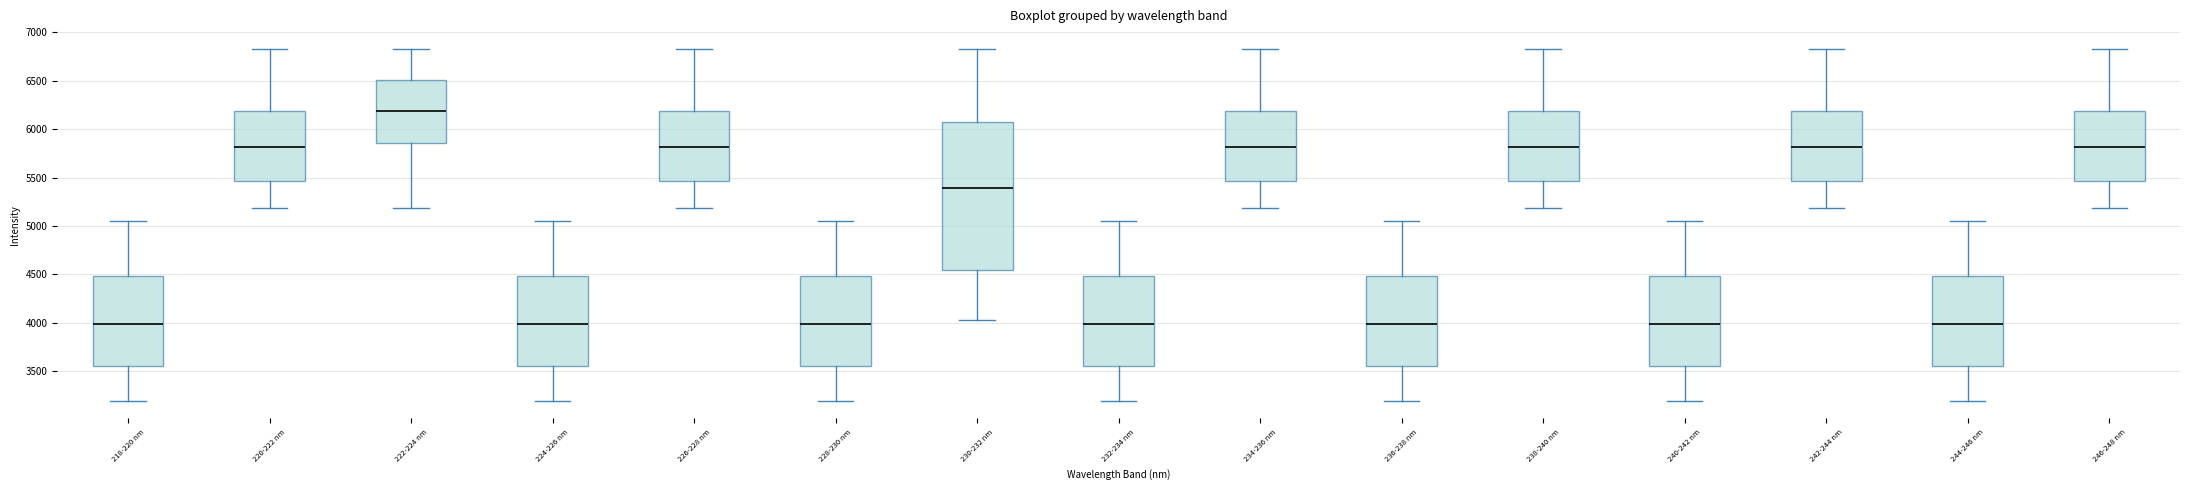

Reading left to right, transcribe this box plot: for each box, give where its median line is, the range the box spans, and where its two whiskers end, as read against the y-axis. The values are not printed on the chart, so give them approximately, as read against the axis.

218-220 nm: median 4000, box 3550 to 4500, whiskers 3200 to 5050
220-222 nm: median 5800, box 5450 to 6200, whiskers 5200 to 6850
222-224 nm: median 6200, box 5850 to 6500, whiskers 5200 to 6850
224-226 nm: median 4000, box 3550 to 4500, whiskers 3200 to 5050
226-228 nm: median 5800, box 5450 to 6200, whiskers 5200 to 6850
228-230 nm: median 4000, box 3550 to 4500, whiskers 3200 to 5050
230-232 nm: median 5400, box 4550 to 6100, whiskers 4050 to 6850
232-234 nm: median 4000, box 3550 to 4500, whiskers 3200 to 5050
234-236 nm: median 5800, box 5450 to 6200, whiskers 5200 to 6850
236-238 nm: median 4000, box 3550 to 4500, whiskers 3200 to 5050
238-240 nm: median 5800, box 5450 to 6200, whiskers 5200 to 6850
240-242 nm: median 4000, box 3550 to 4500, whiskers 3200 to 5050
242-244 nm: median 5800, box 5450 to 6200, whiskers 5200 to 6850
244-246 nm: median 4000, box 3550 to 4500, whiskers 3200 to 5050
246-248 nm: median 5800, box 5450 to 6200, whiskers 5200 to 6850